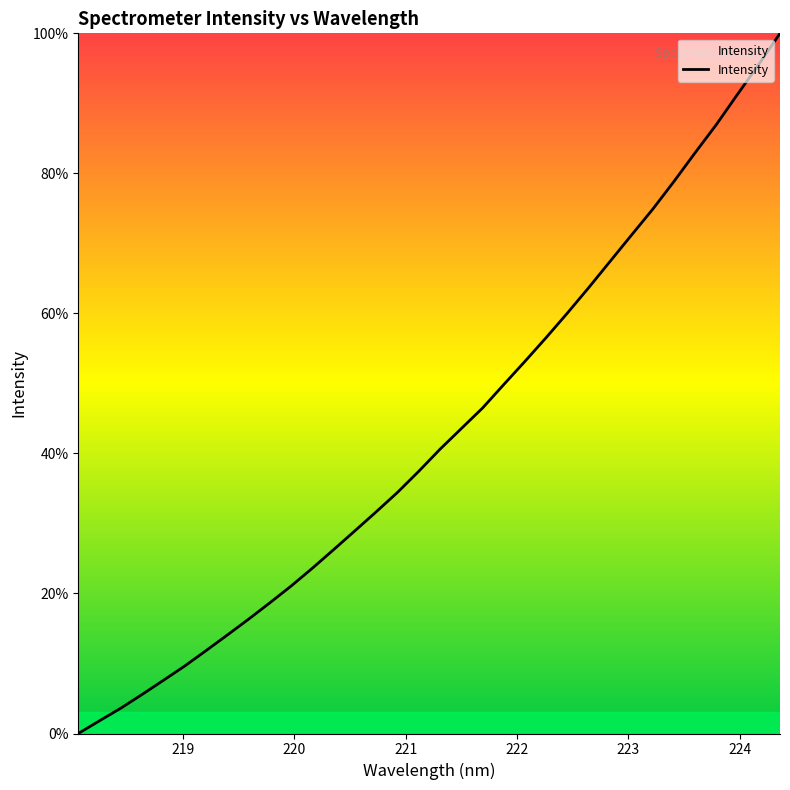

What is the maximum value shown in the chart?

100.0